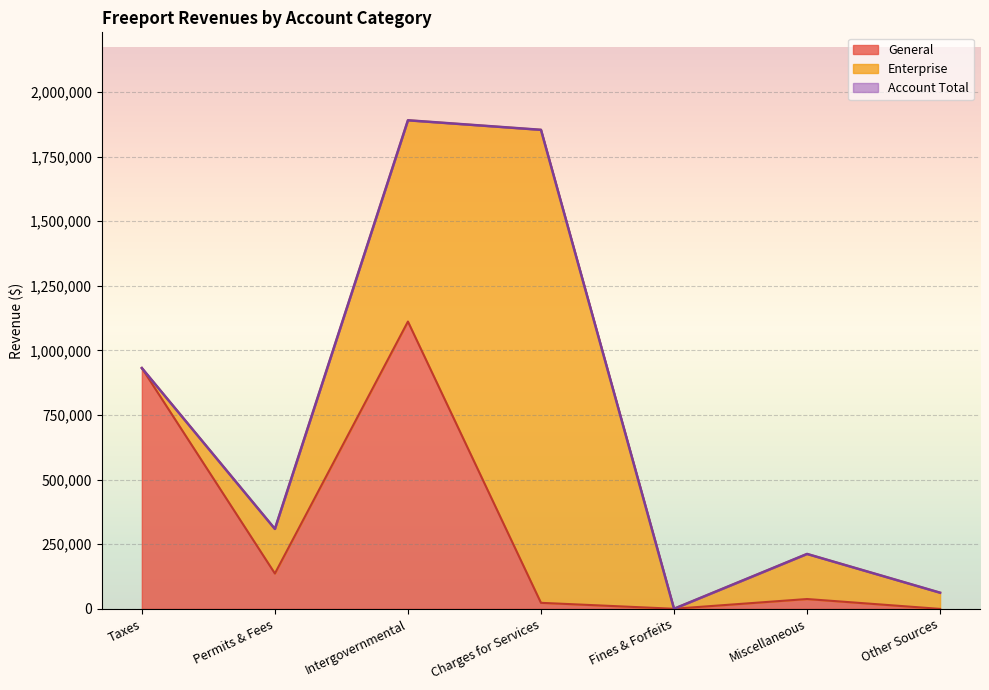

Rank the categories by Enterprise value from lowest to highest.

Taxes, Fines & Forfeits, Other Sources, Permits & Fees, Miscellaneous, Intergovernmental, Charges for Services